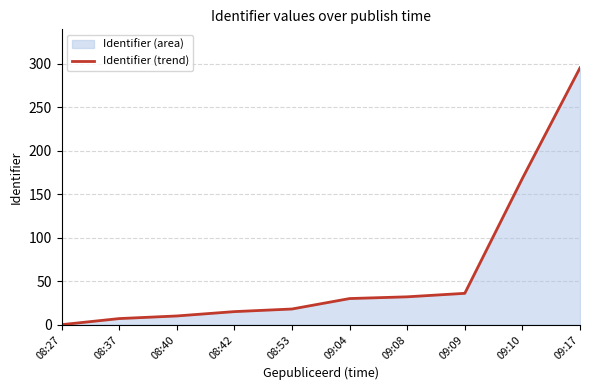

Which category has the highest value across all series?

09:17